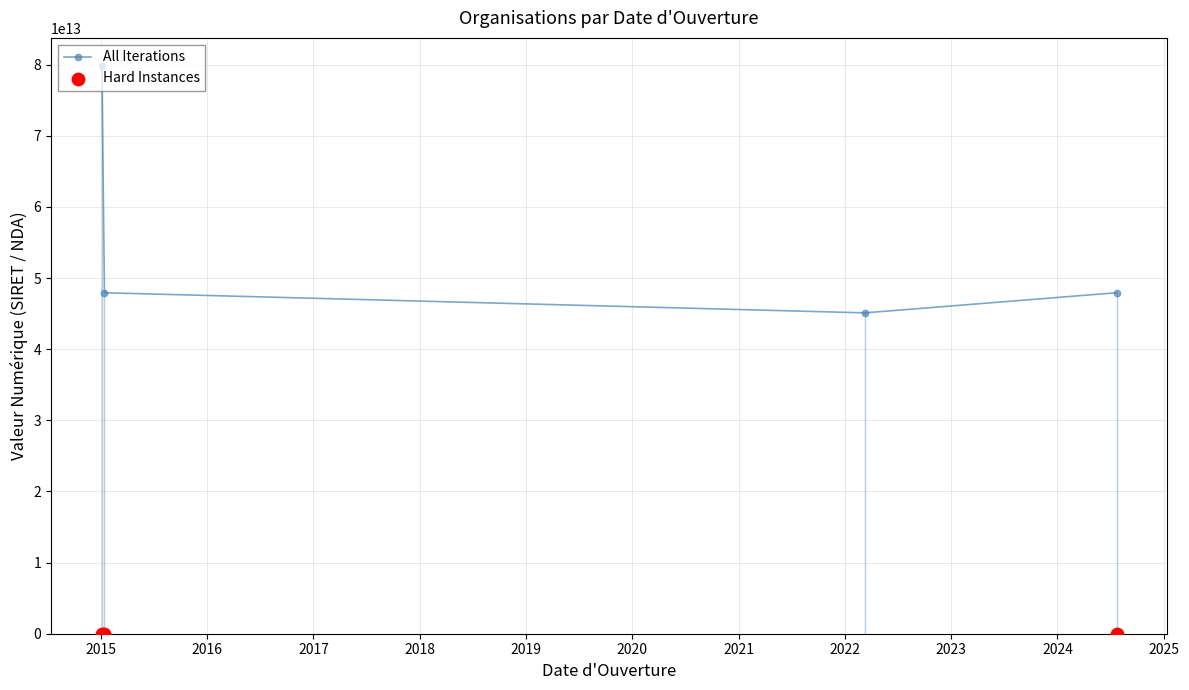

What is the change in value from 2022-03-11 to 2015-01-05?

-31836795499964